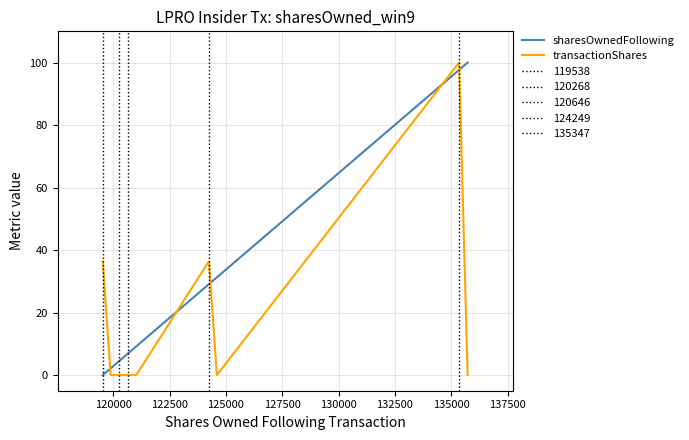

What is the maximum value for transactionShares?

100.0